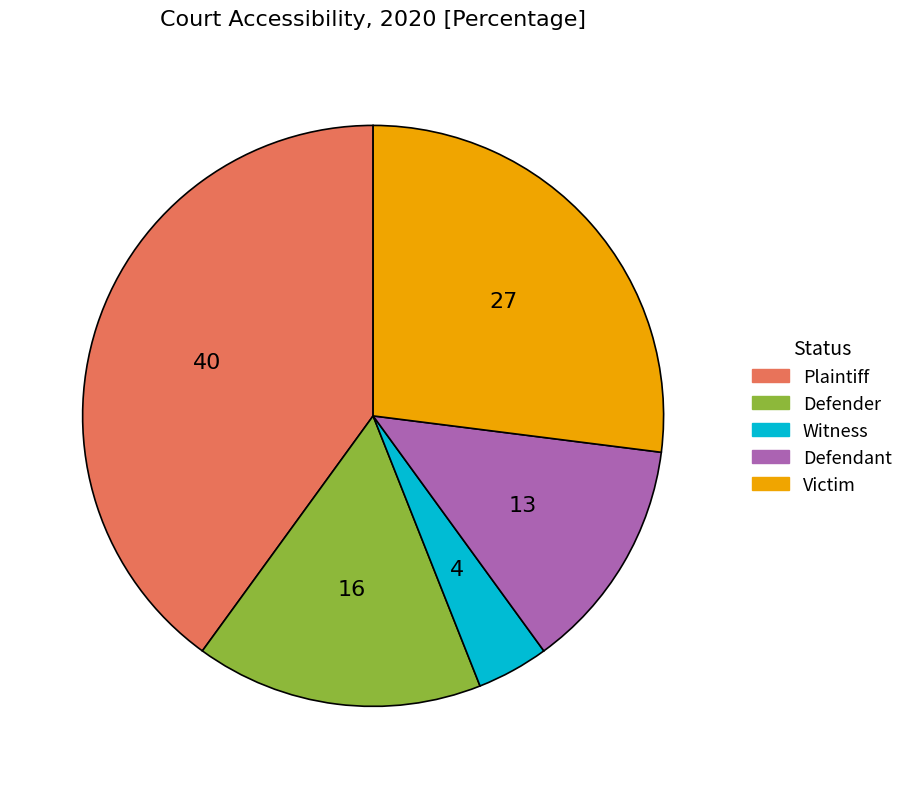

Is it true that Defender is 6% of the pie?

False